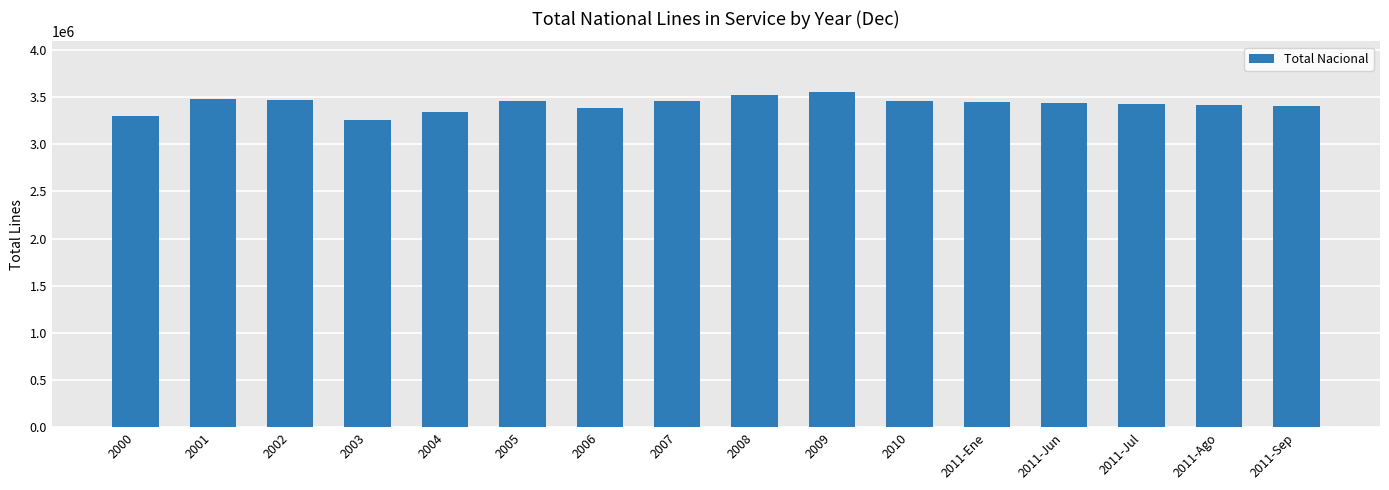

How many bars are there in total?

16